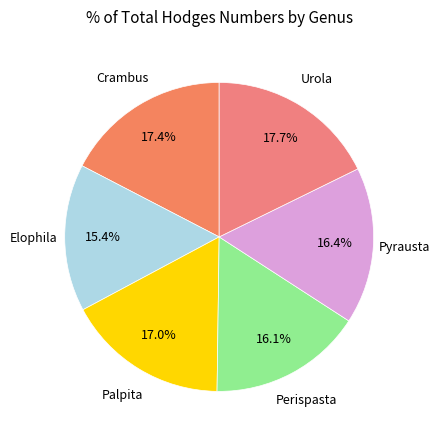

To the nearest percent, what is the average slice percentage?

17%